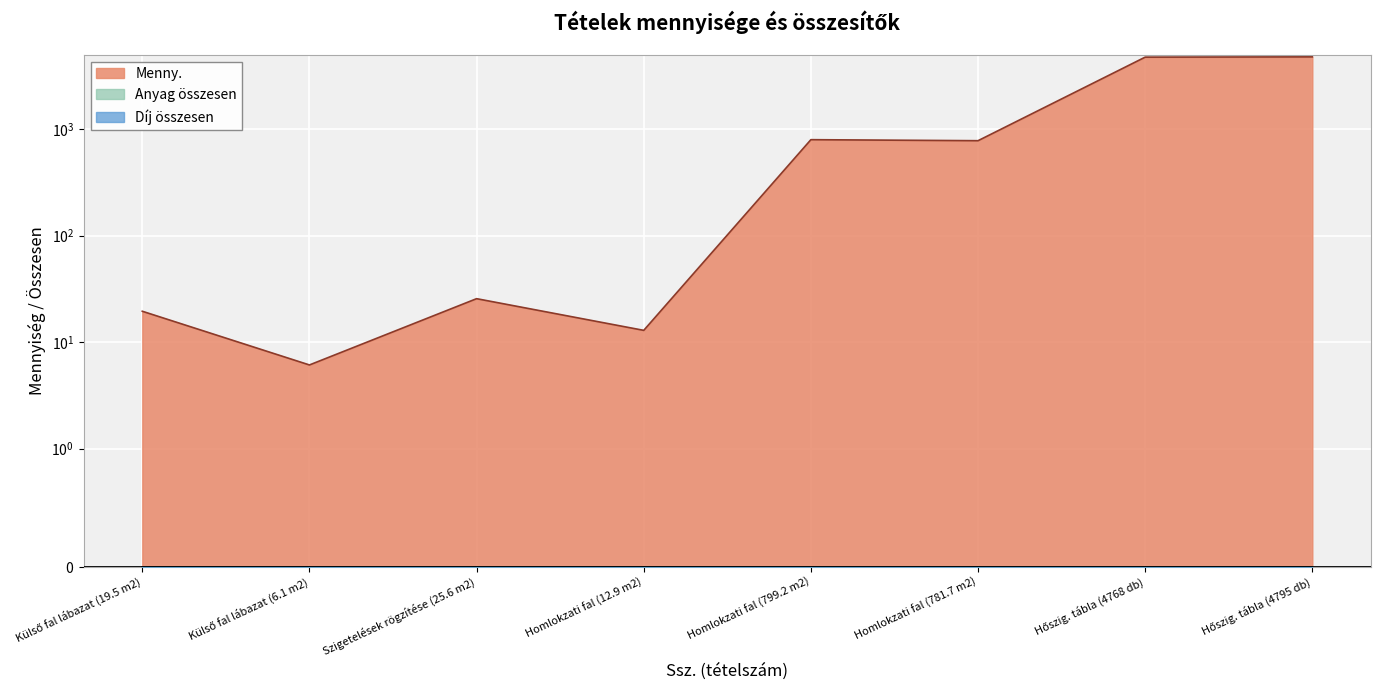

At how many categories does at least one series exceed 2761?

2